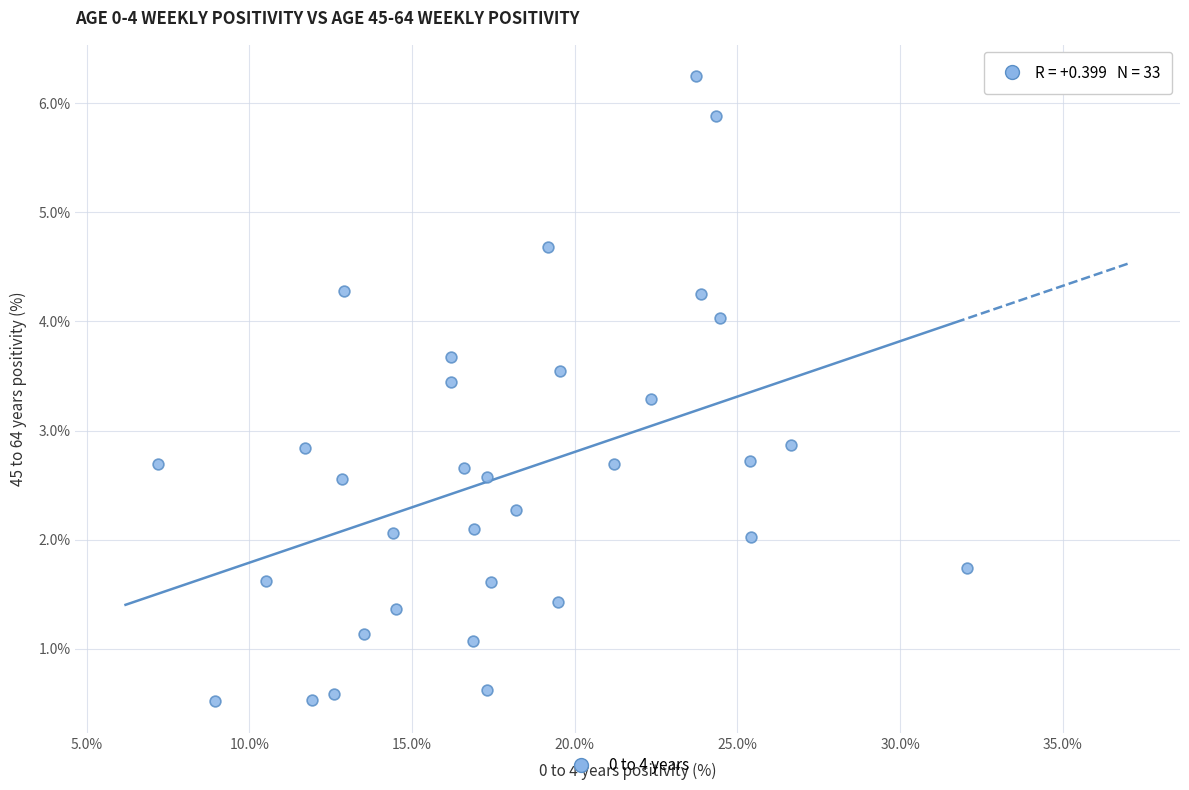

What is the range of X values (max minus min)?

24.9